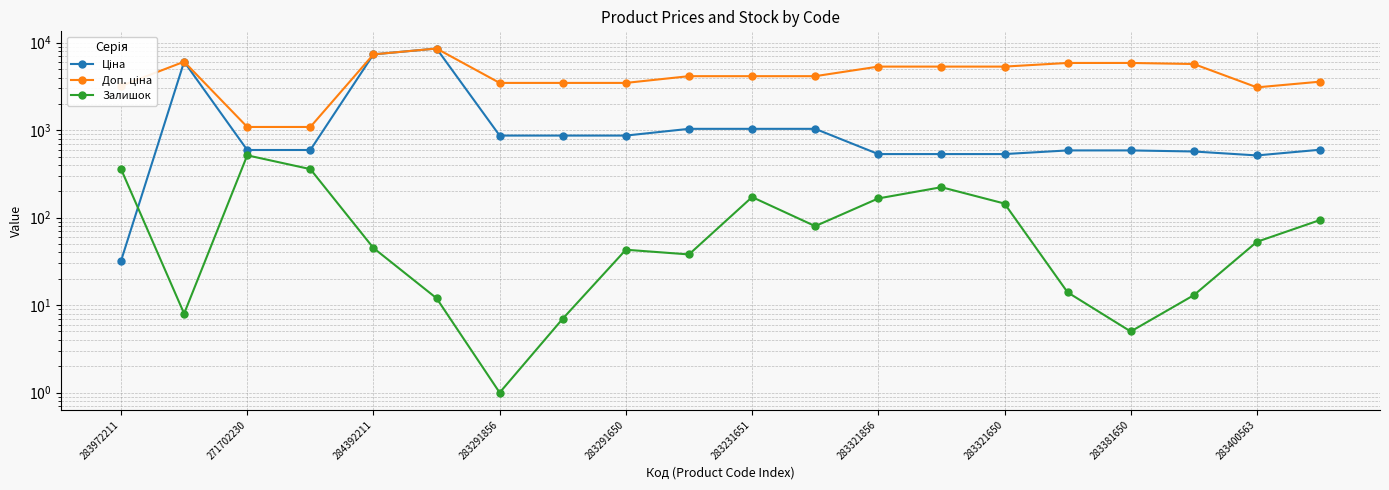

What is the difference between the second highest and minimum values in the Залишок series?

359.0